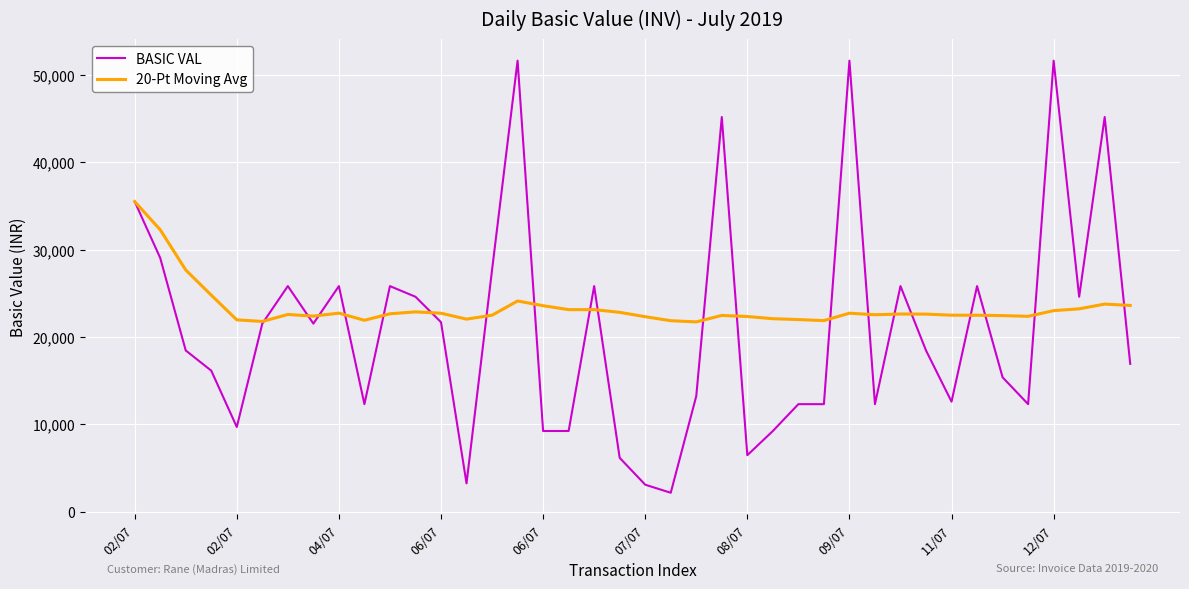

What is the maximum value shown in the chart?

51640.0